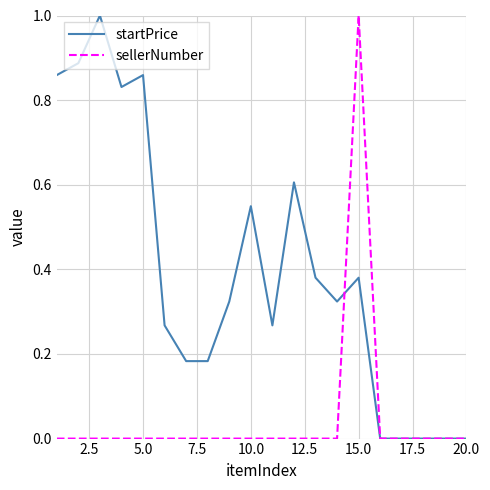

What is the difference between the maximum and minimum values in the sellerNumber series?

1.0